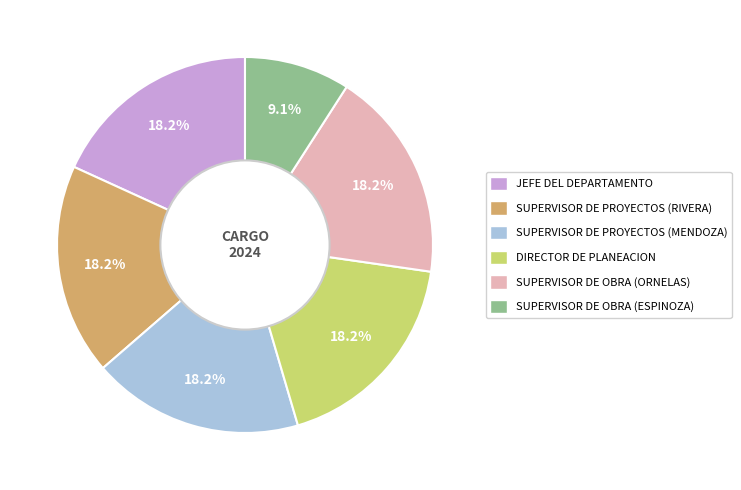

Approximately how many times larger is the value at SUPERVISOR DE PROYECTOS (MENDOZA) compared to SUPERVISOR DE OBRA (ORNELAS)?

1.0